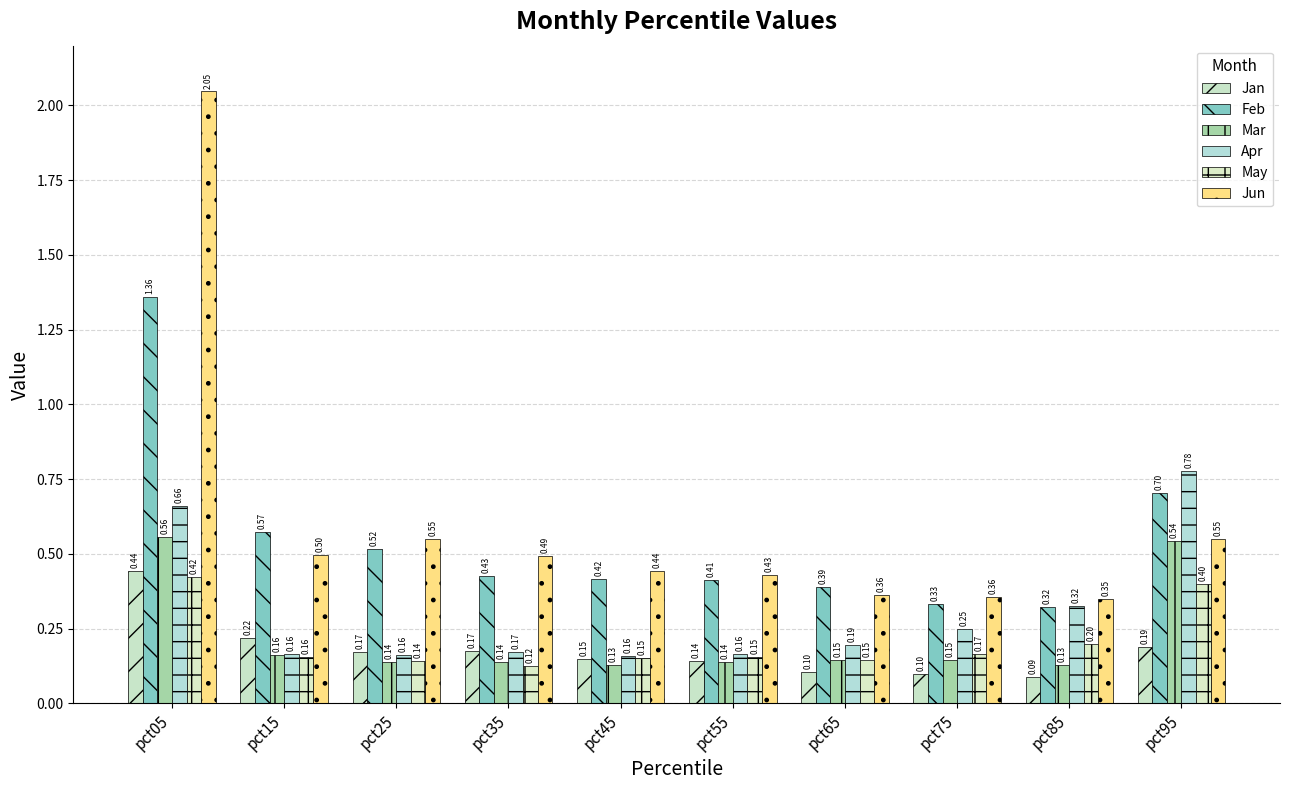

What is the sum of all Jan values?

1.8